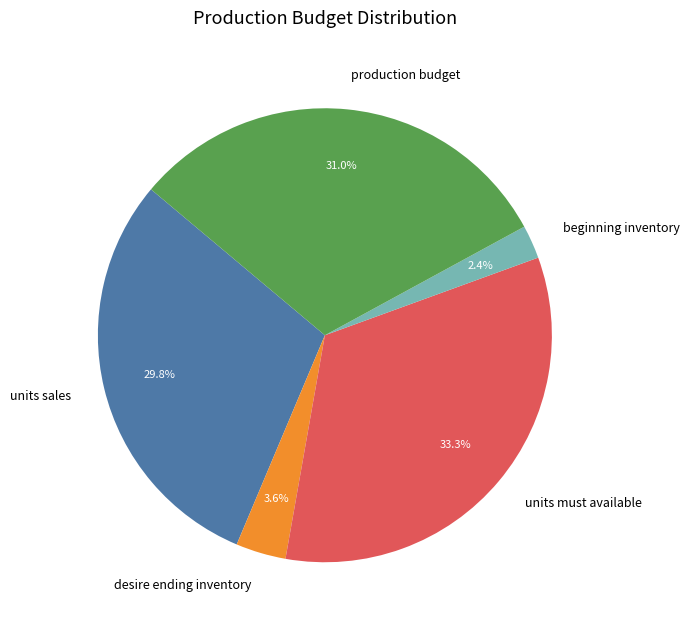

What is the ratio of the value at units must available to the value at production budget?

1.1